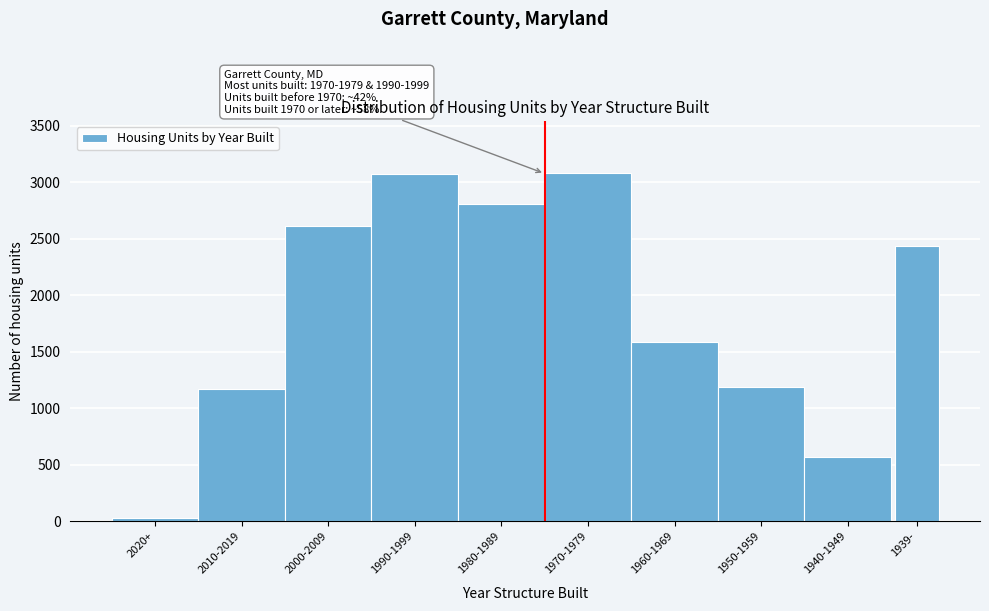

What is the maximum value shown in the chart?

3080